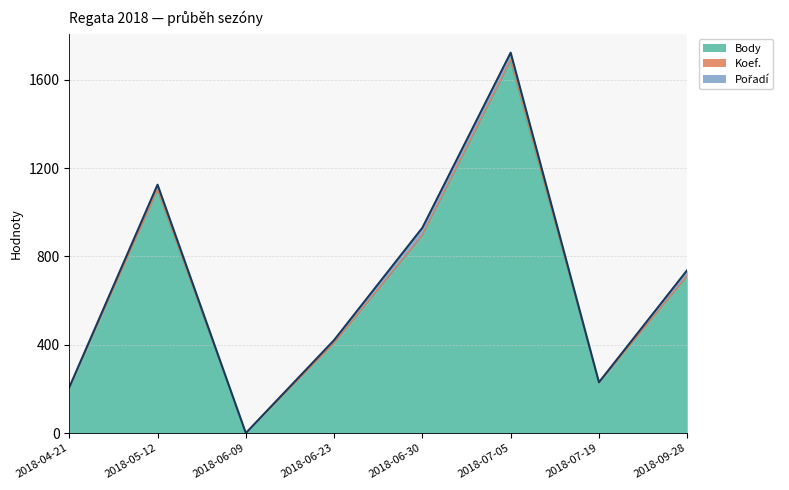

What value does the Body series have at 2018-09-28, to the nearest 100?

700